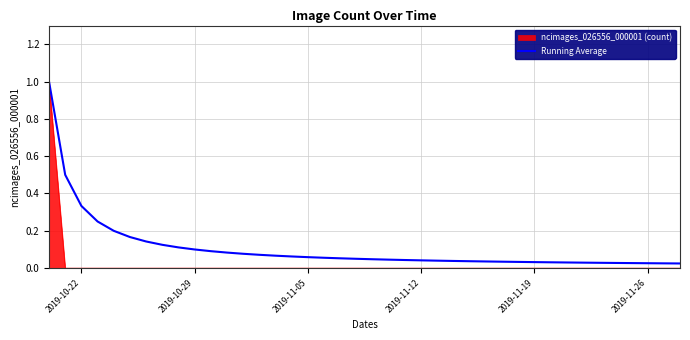

What is the maximum value for ncimages_026556_000001 (count)?

1.0